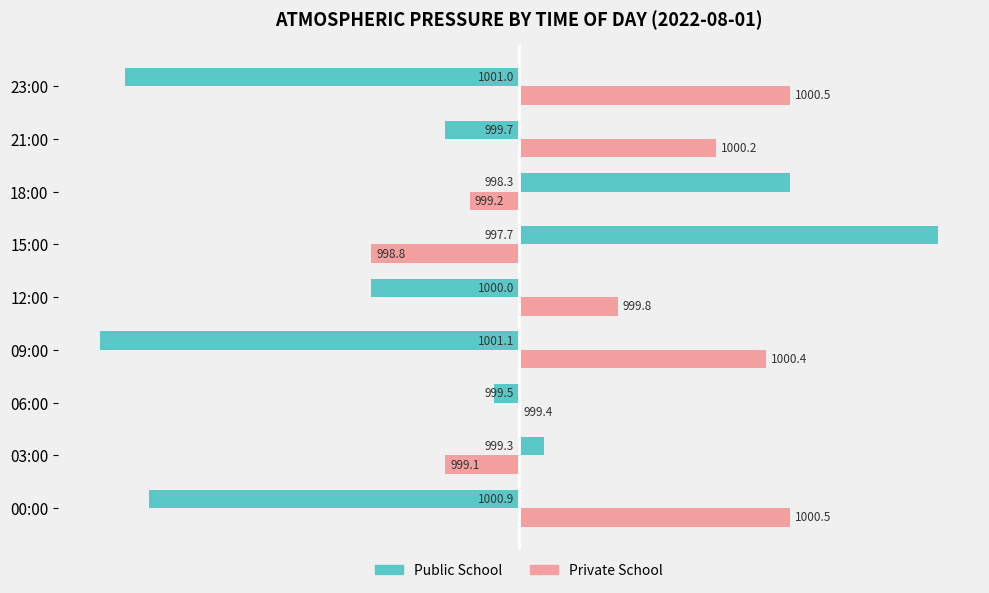

What are all the series names shown in the legend?

Public School, Private School